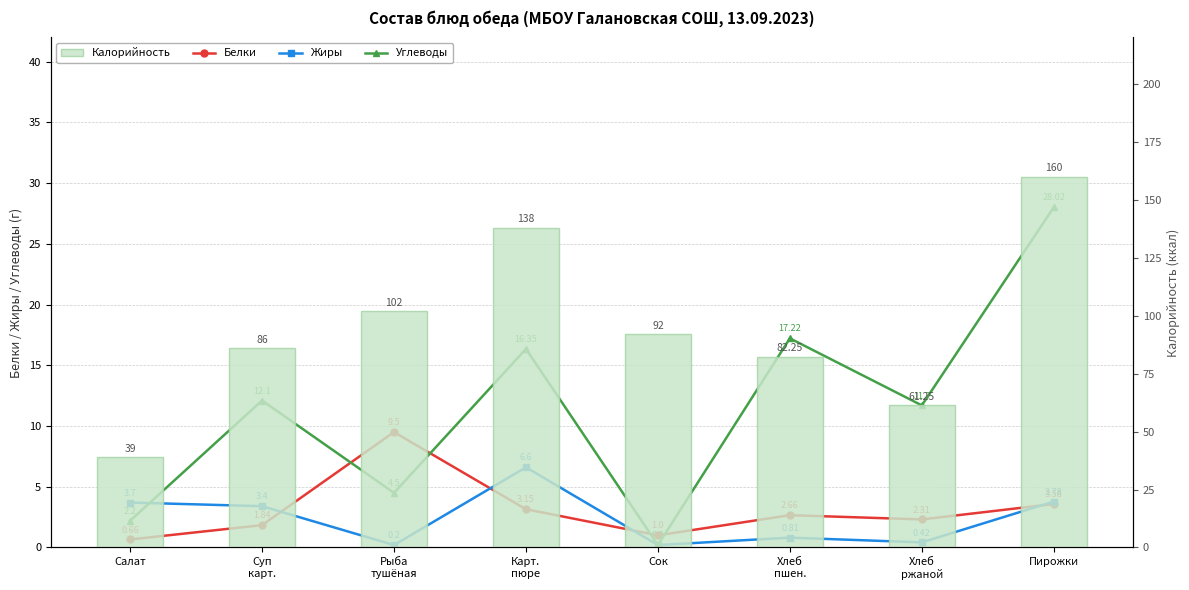

What position from the right is Хлеб
пшен.?

3